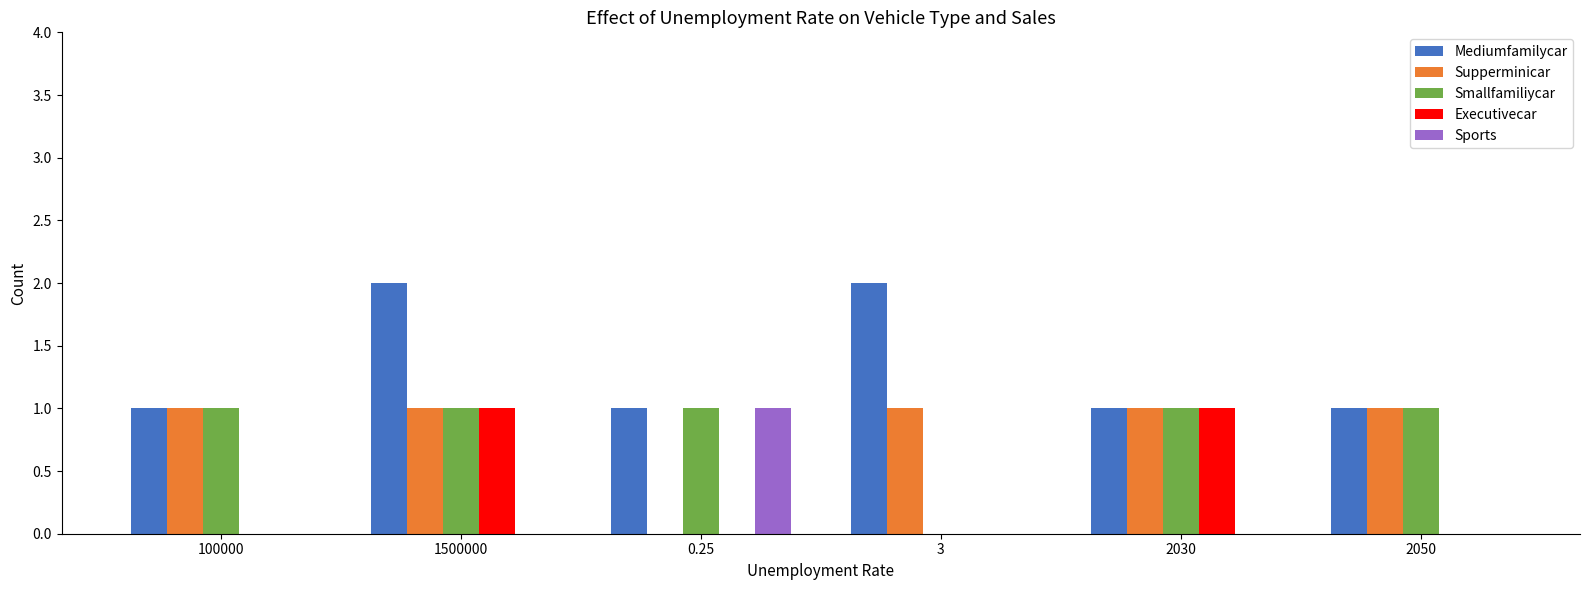

Reading left to right, what are all the values shown in this chart?

Mediumfamilycar: 1	2	1	2	1	1
Supperminicar: 1	1	0	1	1	1
Smallfamiliycar: 1	1	1	0	1	1
Executivecar: 0	1	0	0	1	0
Sports: 0	0	1	0	0	0